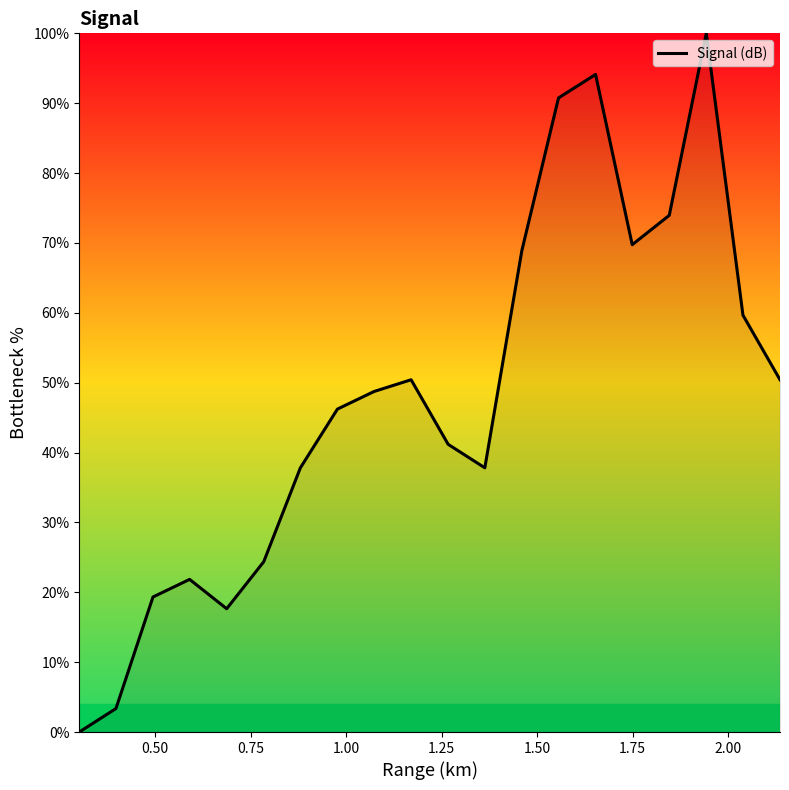

How many lines are shown in the chart?

1